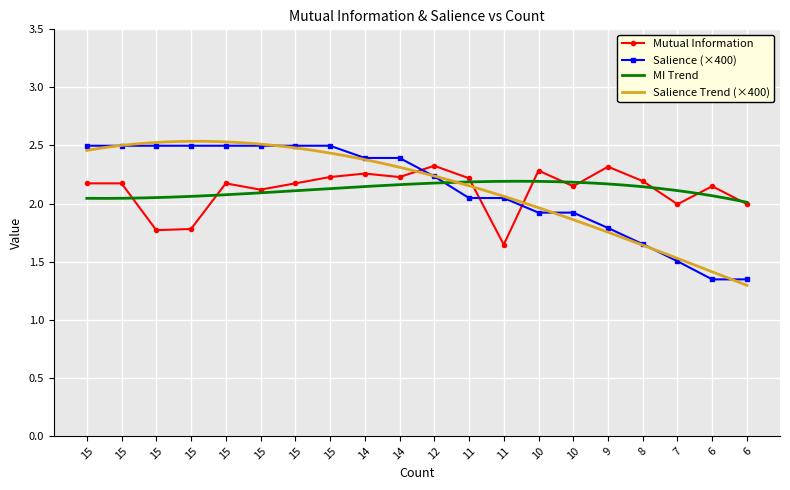

True or false: Salience has more than 2 points higher than both neighbors.

False